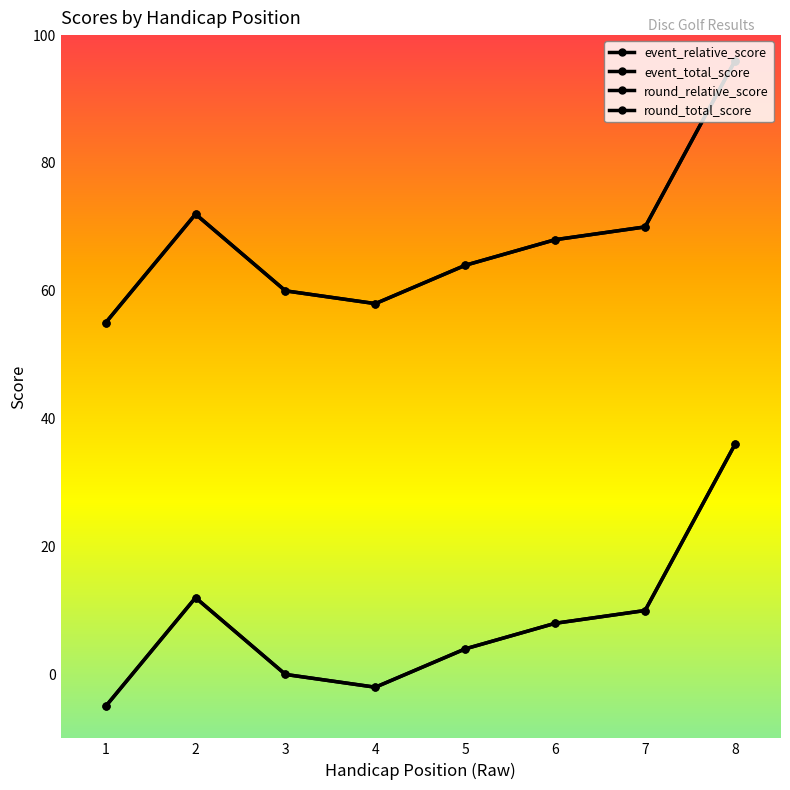

Does the chart have visible grid lines?

No